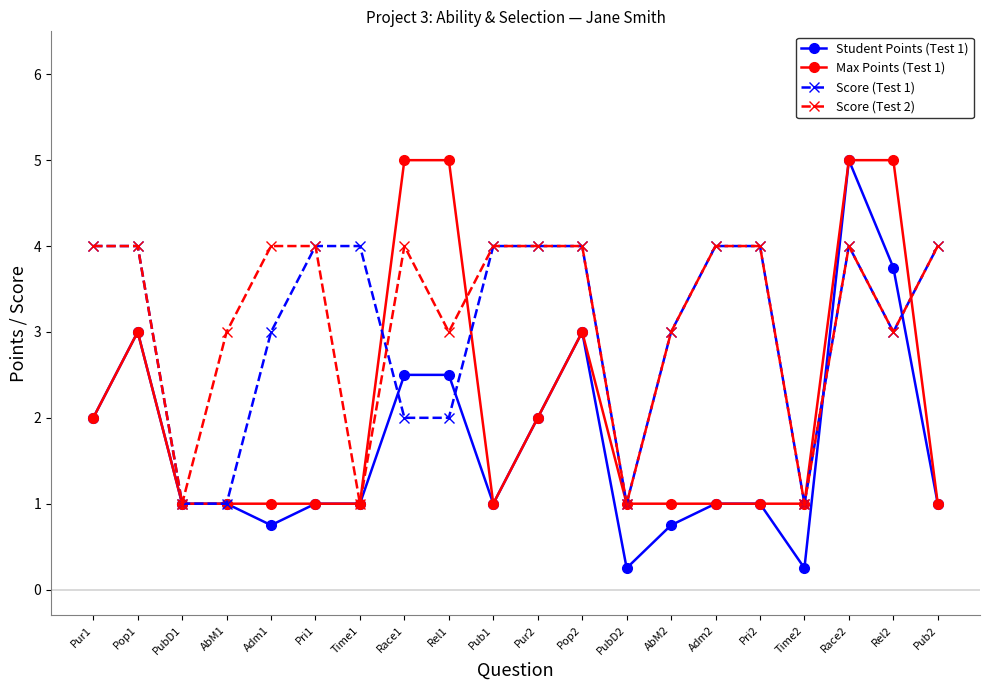

At which category does Score (Test 2) reach its first local valley?

PubD1